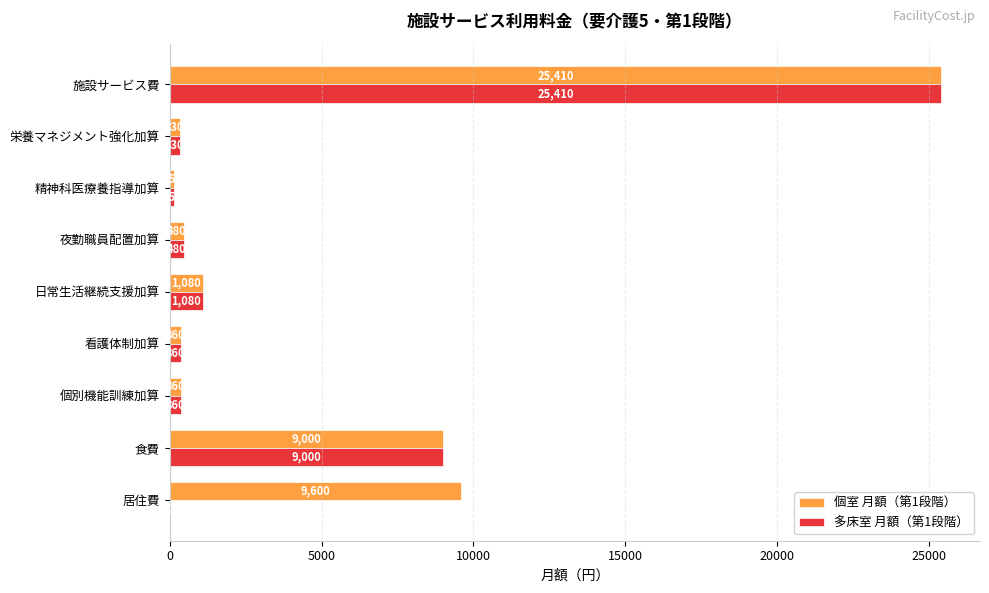

What are all the series names shown in the legend?

個室 月額（第1段階）, 多床室 月額（第1段階）